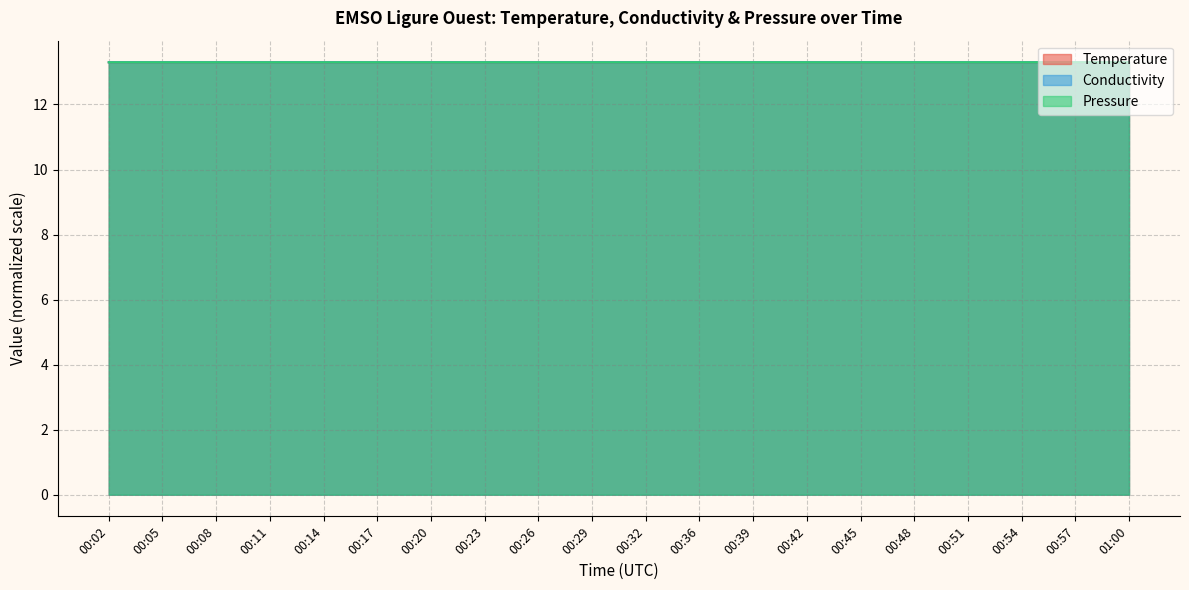

Rank the series at 00:42 from highest to lowest value.

Temperature, Conductivity, Pressure